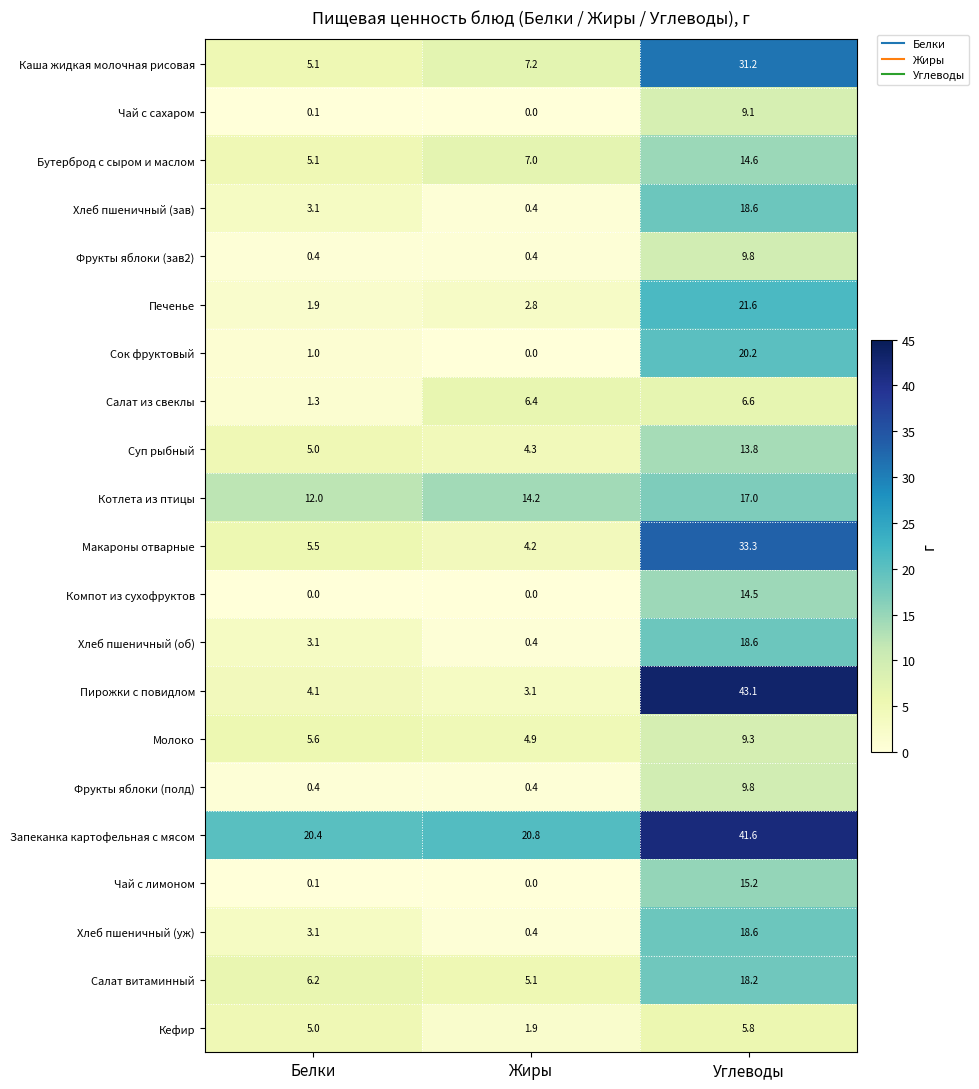

Which label corresponds to the largest value in the chart?

Углеводы